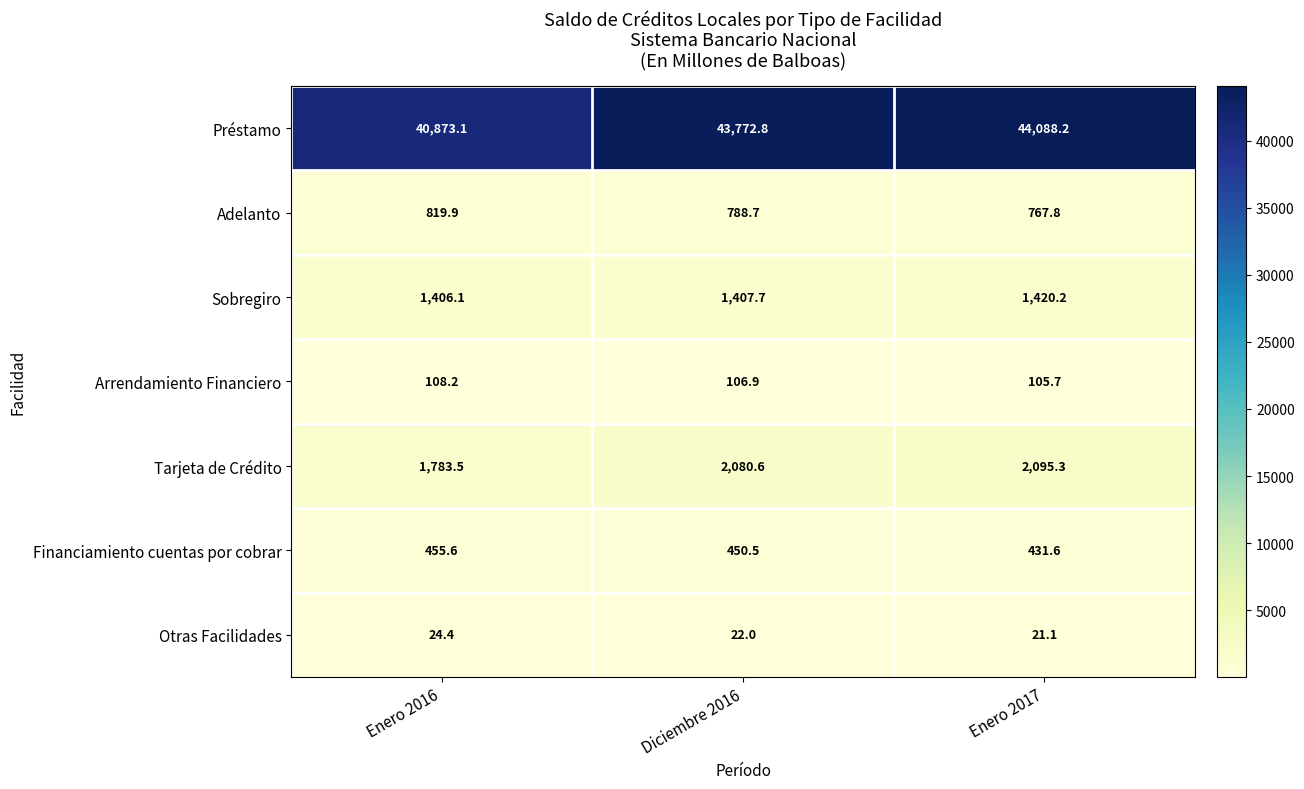

What is the average value of the Adelanto series?

792.1